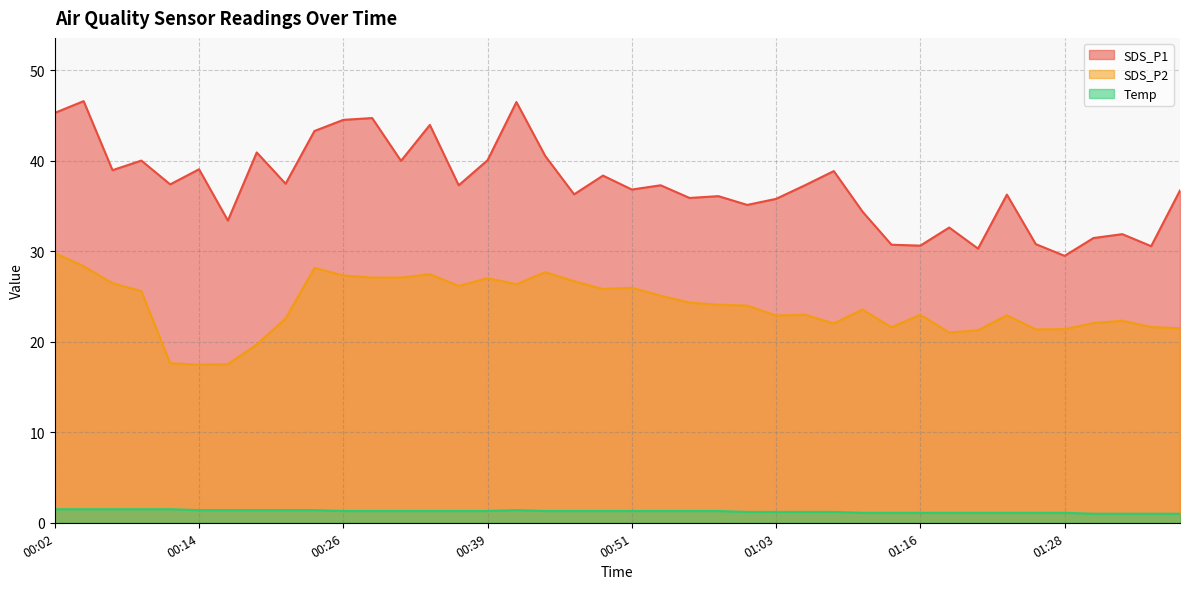

The value of SDS_P1 at 00:36 is 37.3. True or false?

True